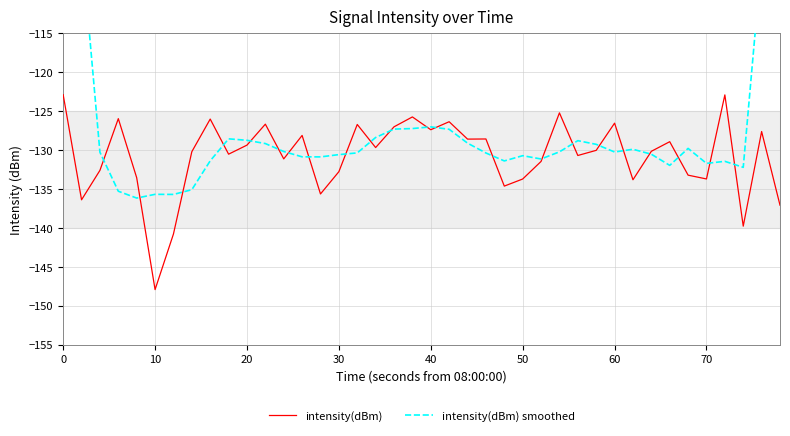

The value of intensity(dBm) at 10 is -147.9. True or false?

True